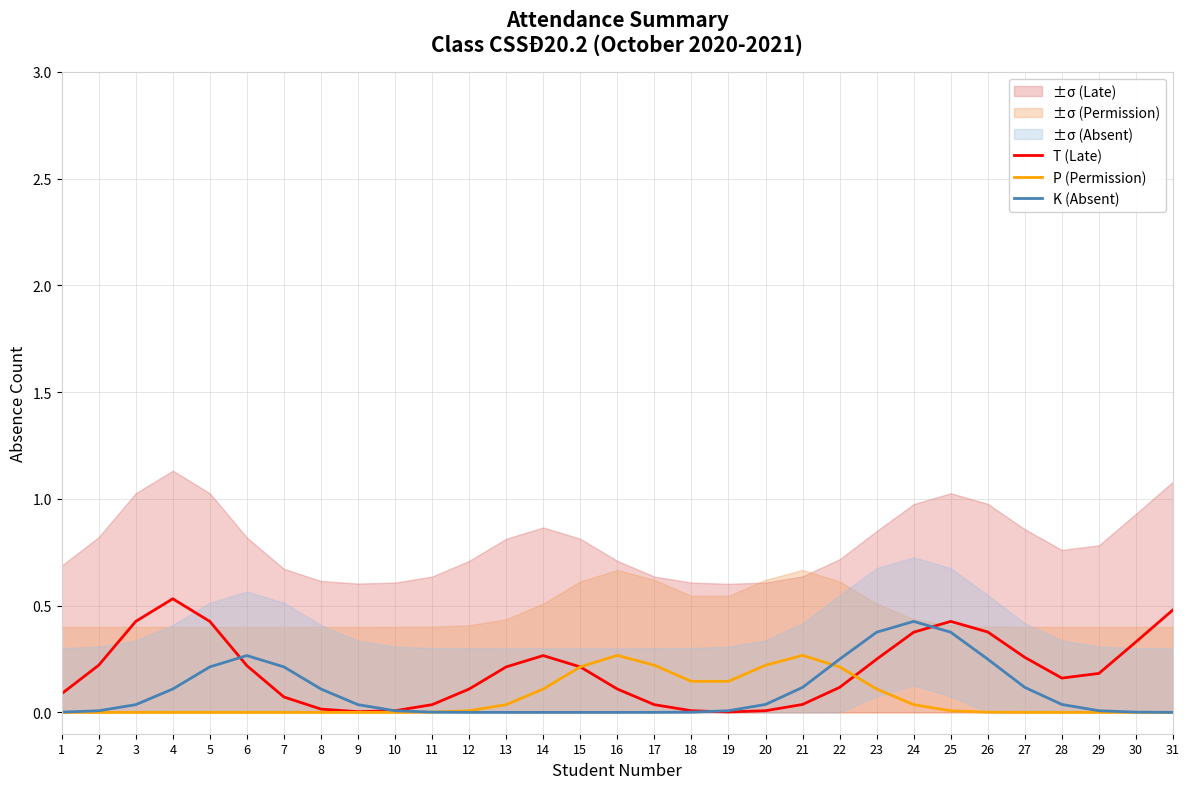

What is the difference between the maximum and minimum values in the K (Absent) series?

0.4